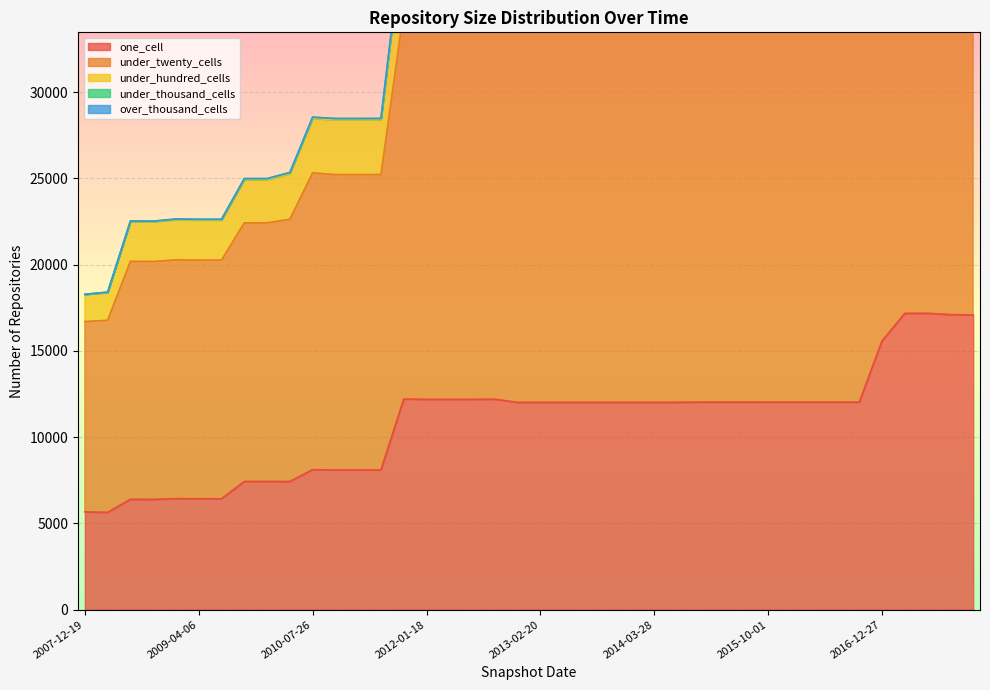

What is the minimum value for one_cell?

5641